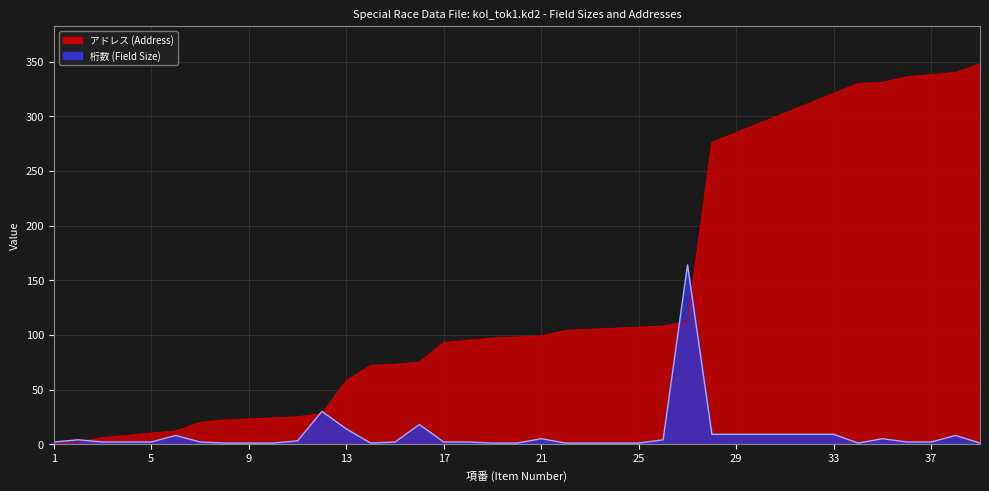

List the series in order of their overall mean, highest first.

アドレス, 桁数